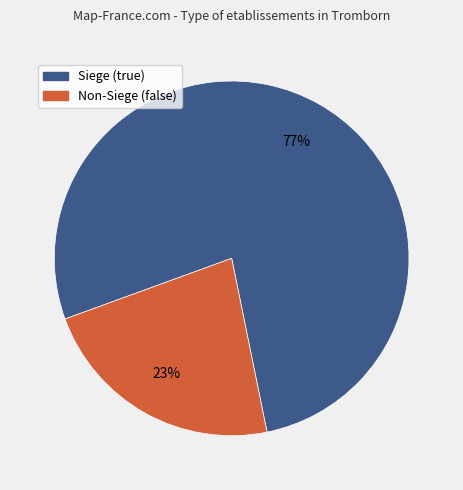

True or false: Siege (true) accounts for 69% of the total.

False